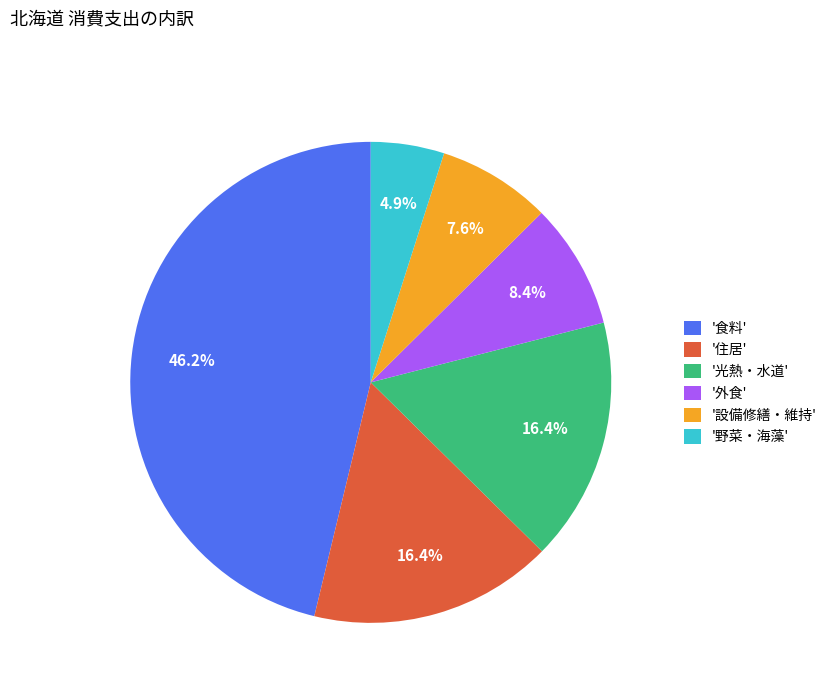

How many segments does this pie chart have?

6